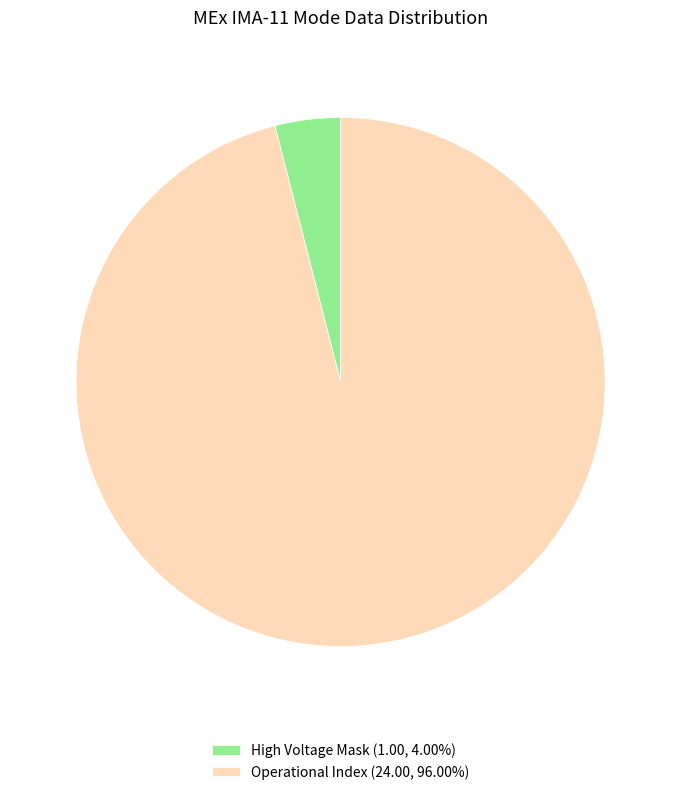

How many slices are in this pie chart?

2